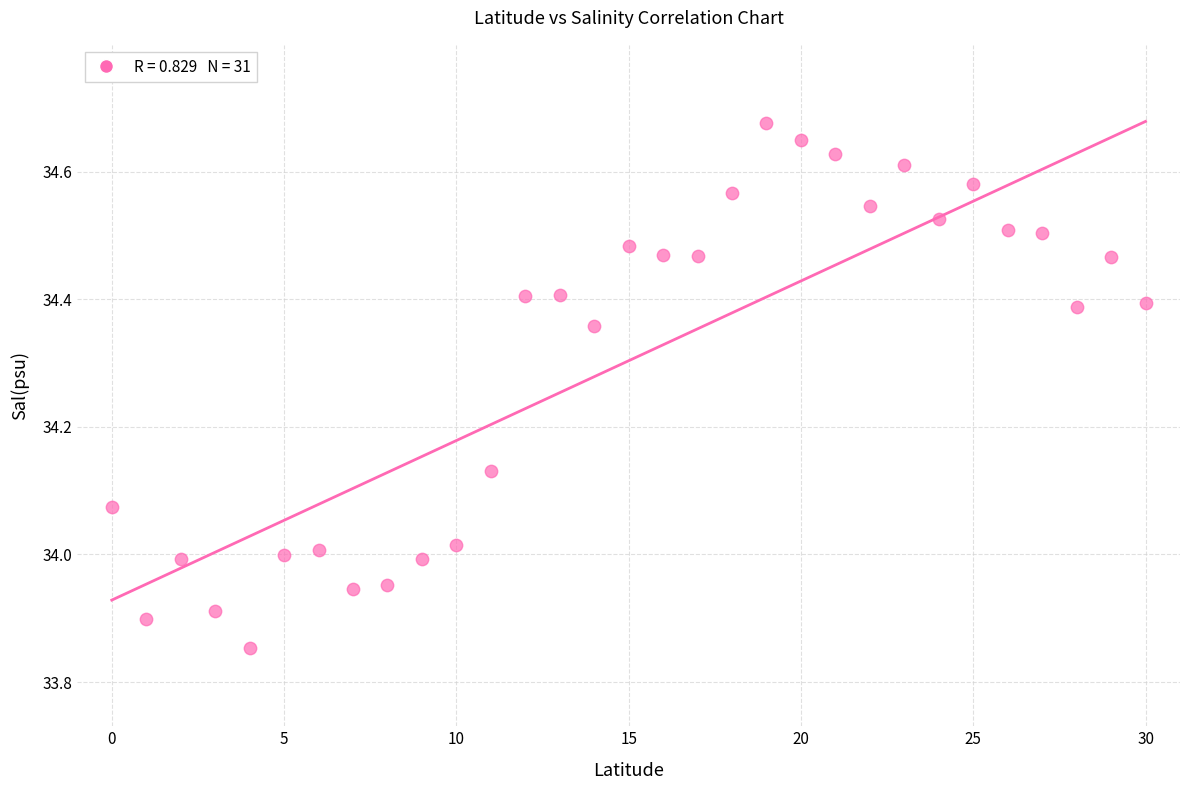

How many data points are displayed?

31